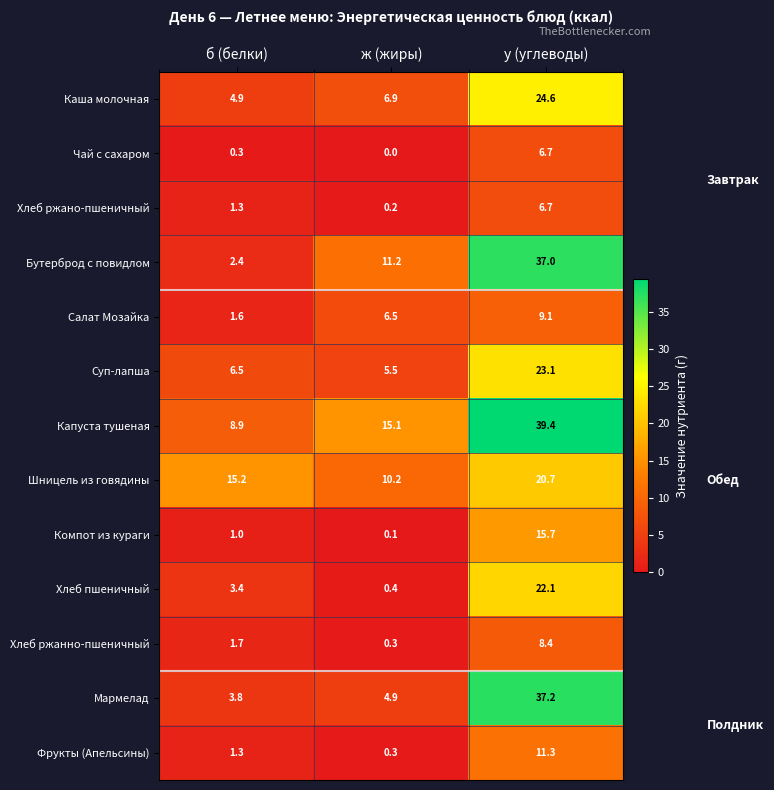

Read the Суп-лапша value at б (белки).

6.5